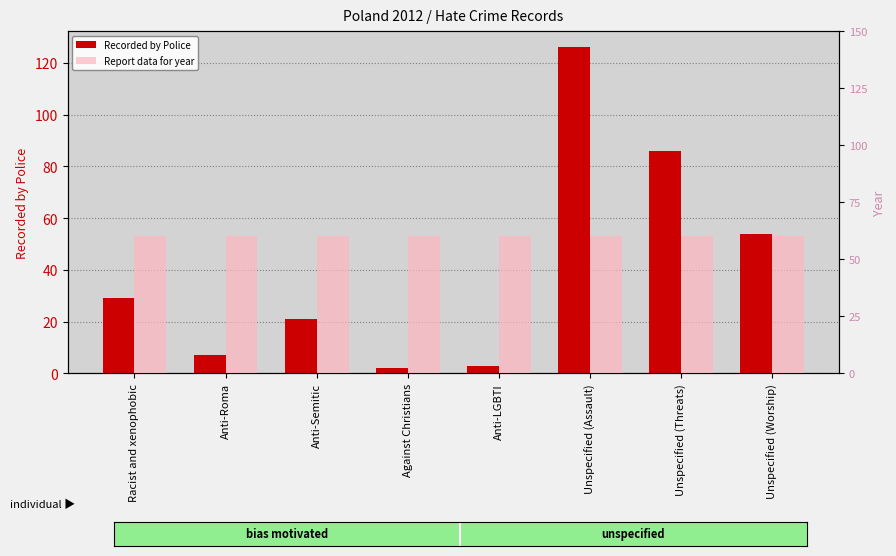

What is the lowest value of the Recorded by Police series?

2